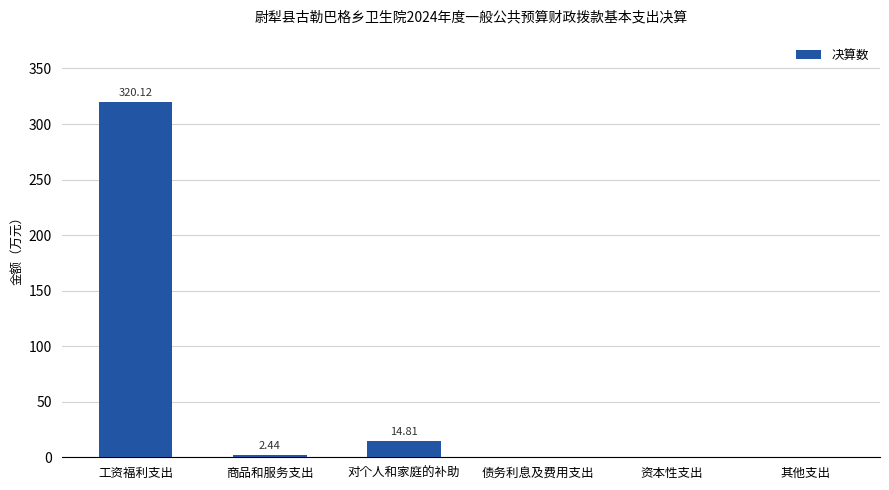

At which category does the chart reach its peak across all series?

工资福利支出